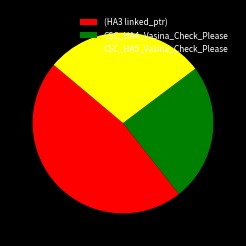

Which slice is the smallest?

CSC_HA4_Vasina_Check_Please